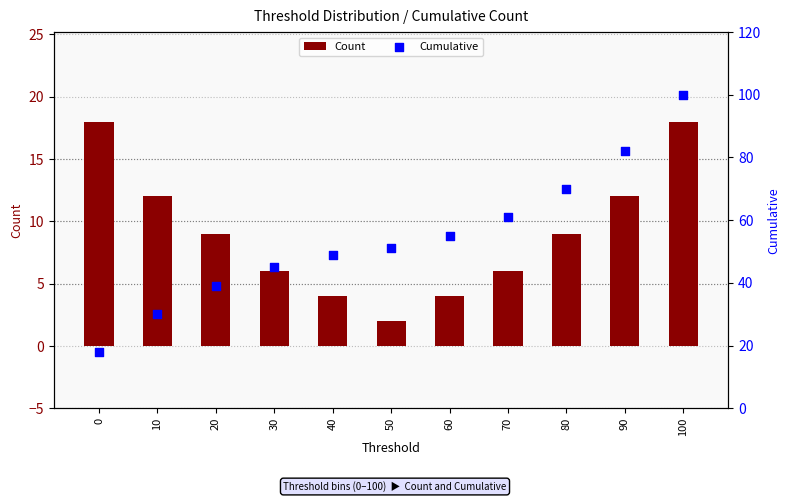

Is the value of Count at 20 greater than the value of Cumulative at 20?

No